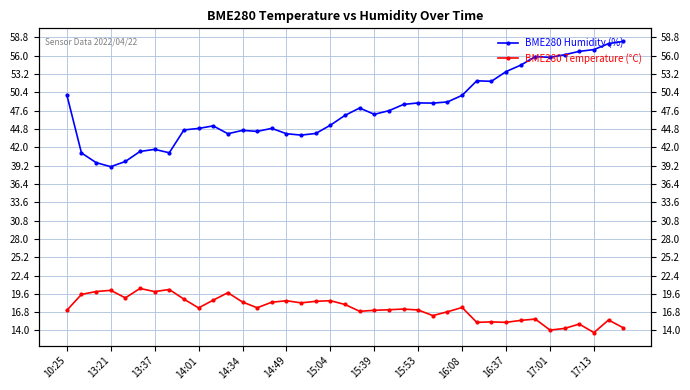

What is the minimum value for BME280 Humidity (%)?

39.0